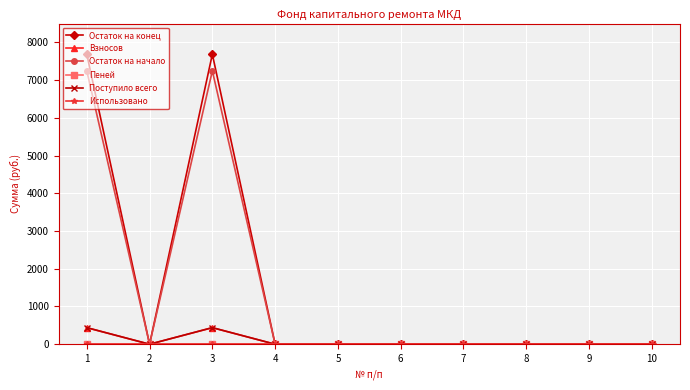

The value of Взносов at 2 is 0.0. True or false?

True